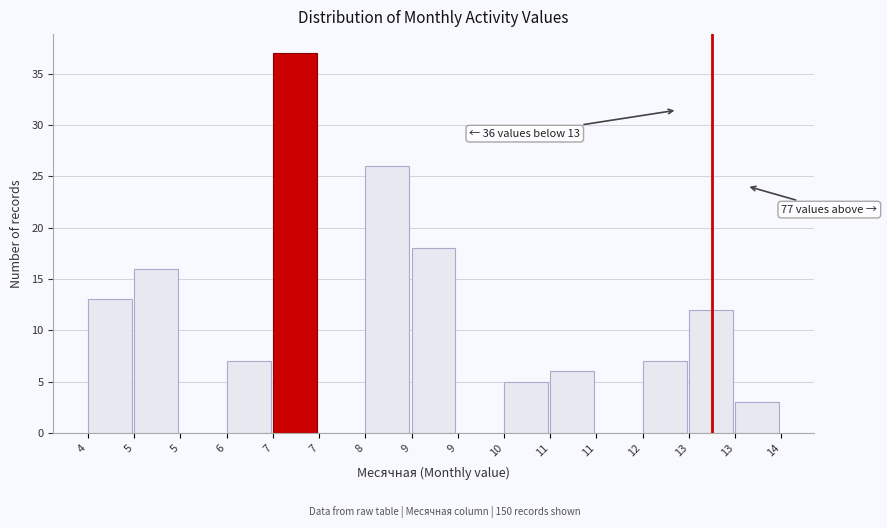

Are the bars horizontal?

No